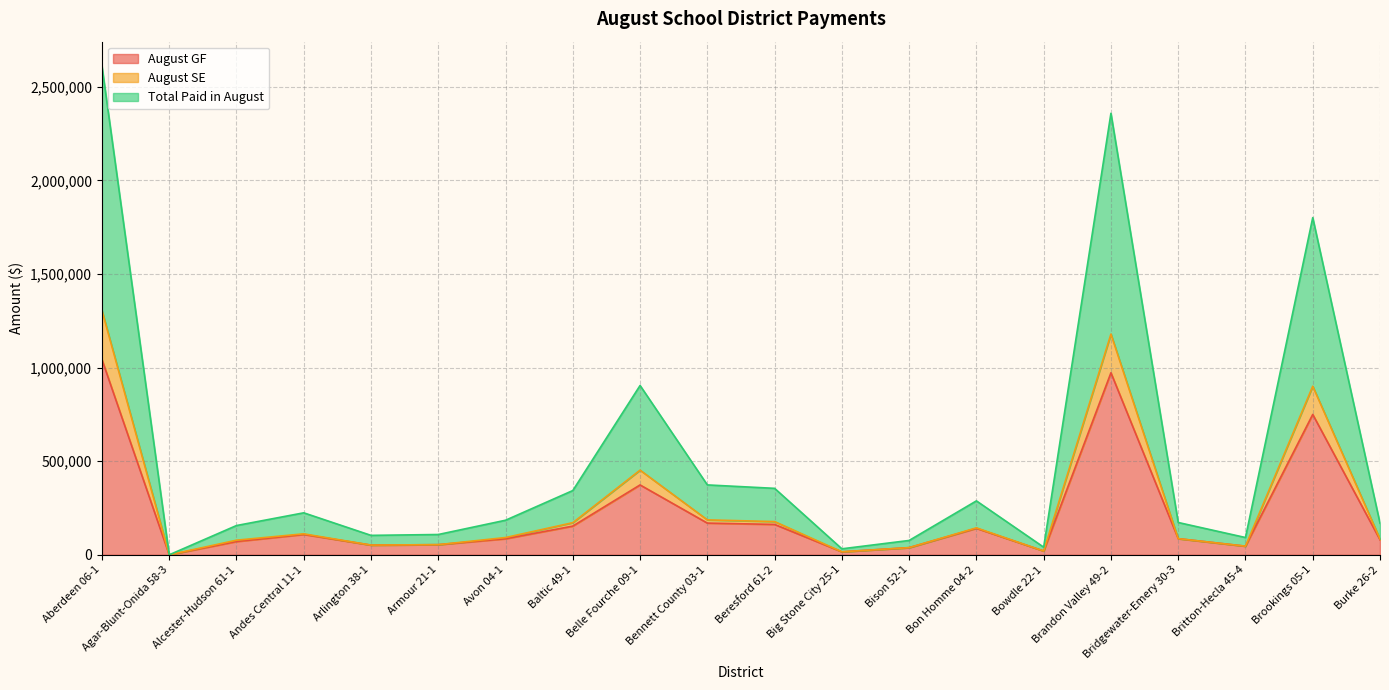

How many interior local peaks does the August SE series have?

5